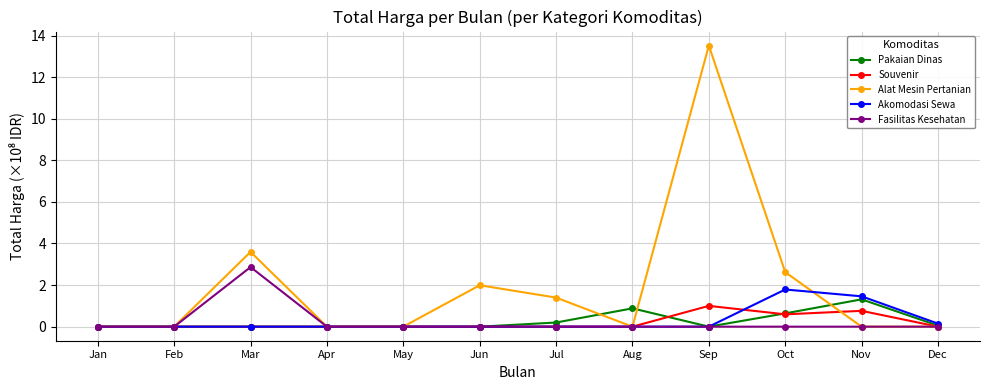

What is the greatest value displayed?

13.5